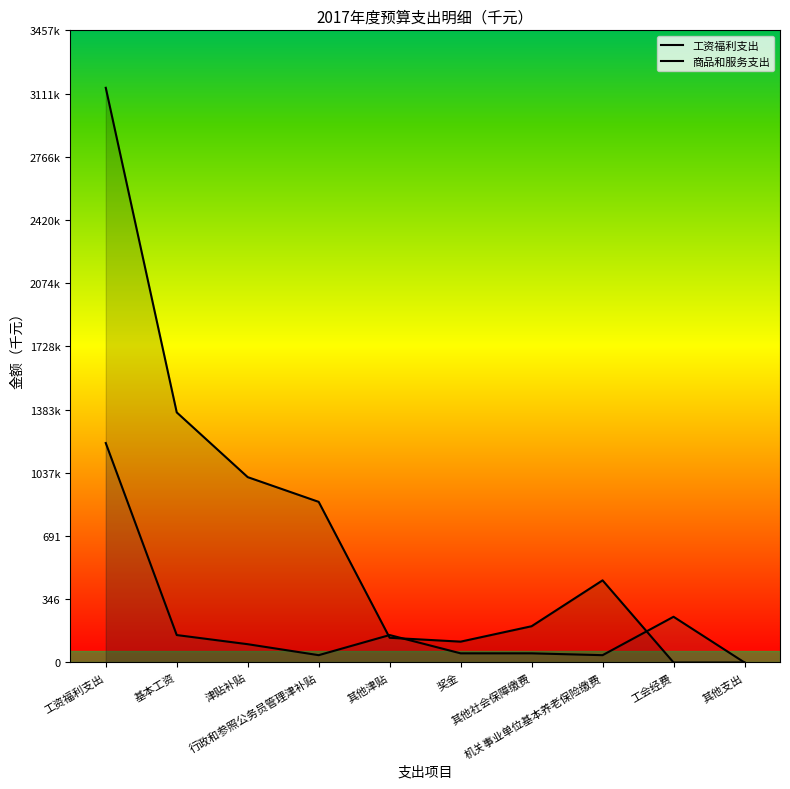

At 机关事业单位基本养老保险缴费, list the series in order from largest to smallest.

工资福利支出, 商品和服务支出